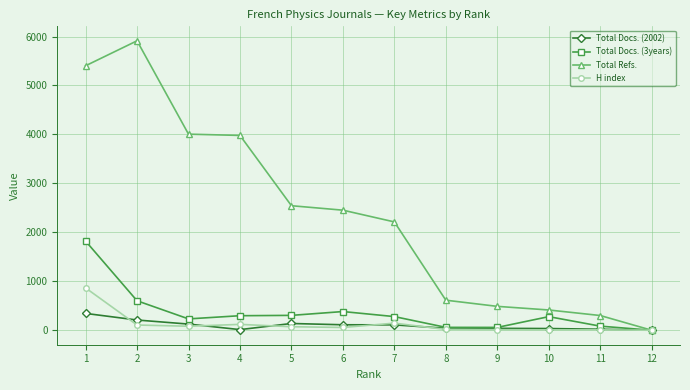

Which series has the widest spread of values?

Total Refs.